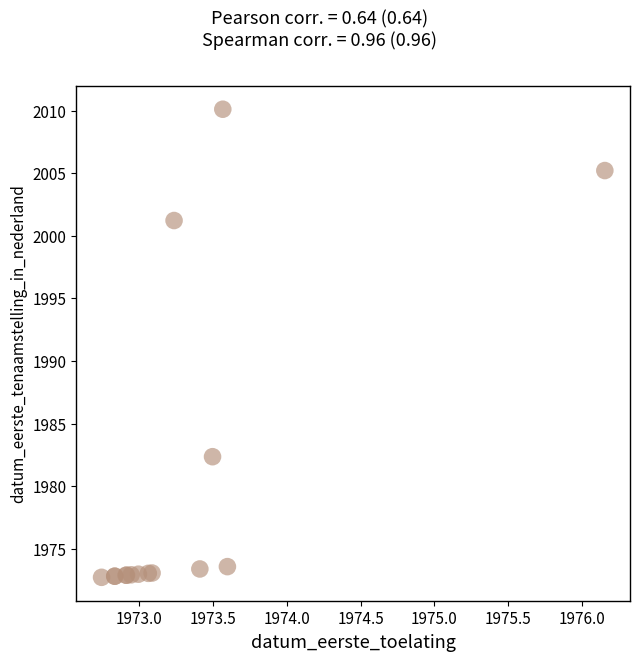

What Y value in the scatter plot is closest to 1991?

1982.4